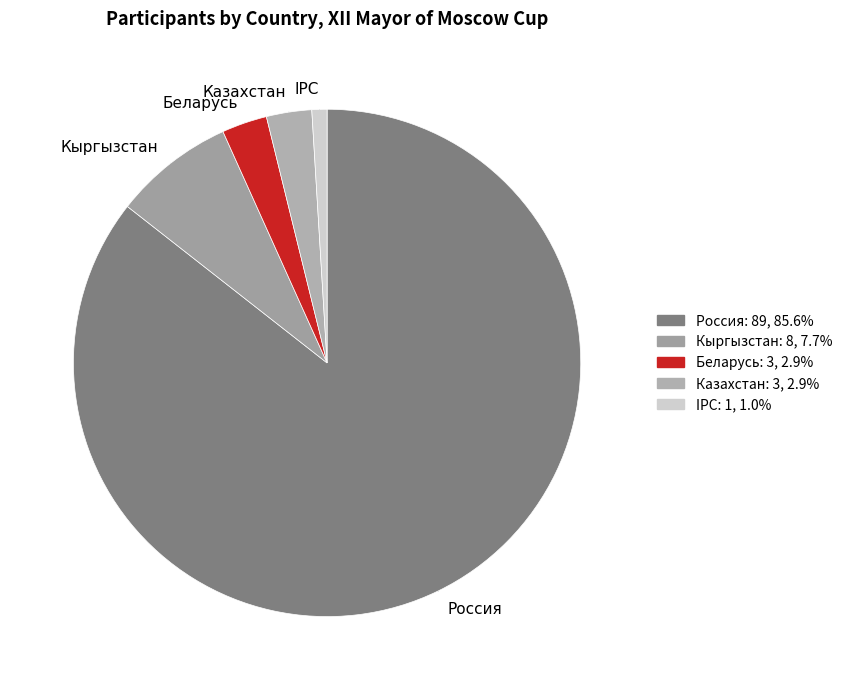

Between Беларусь and Кыргызстан, which is larger?

Кыргызстан